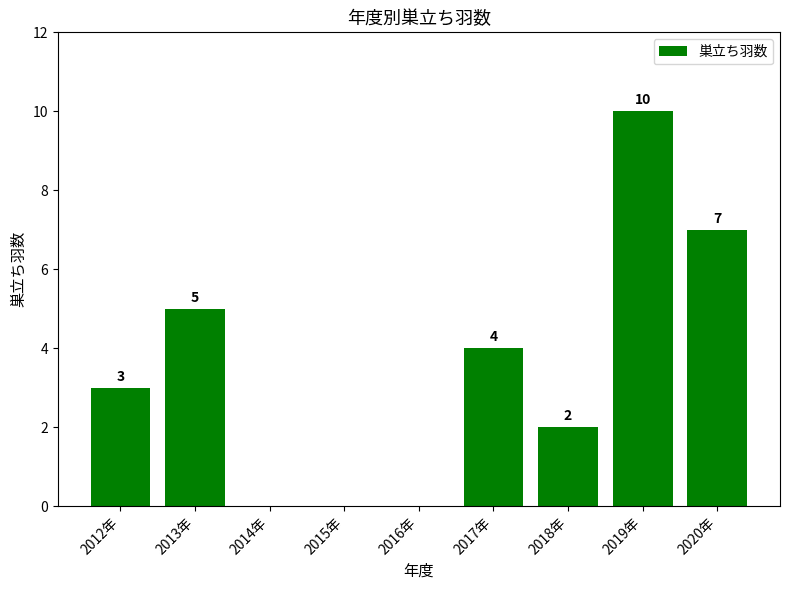

What is the sum of the values at 2017年 and 2020年?

11